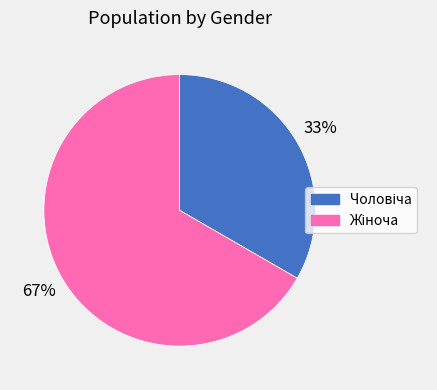

To the nearest percent, what is the average slice percentage?

50%